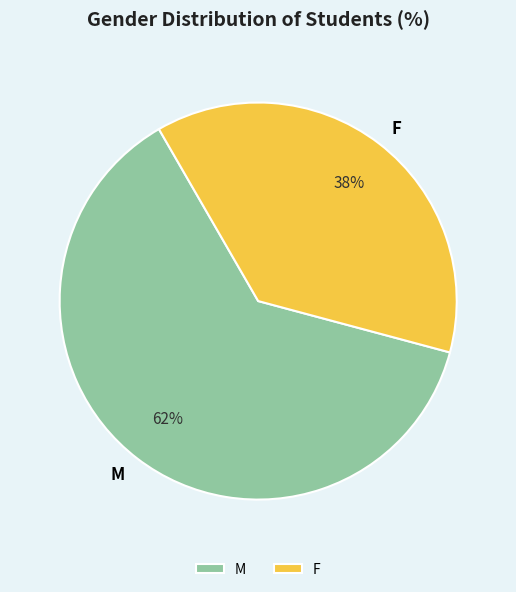

Which has a higher value, M or F?

M